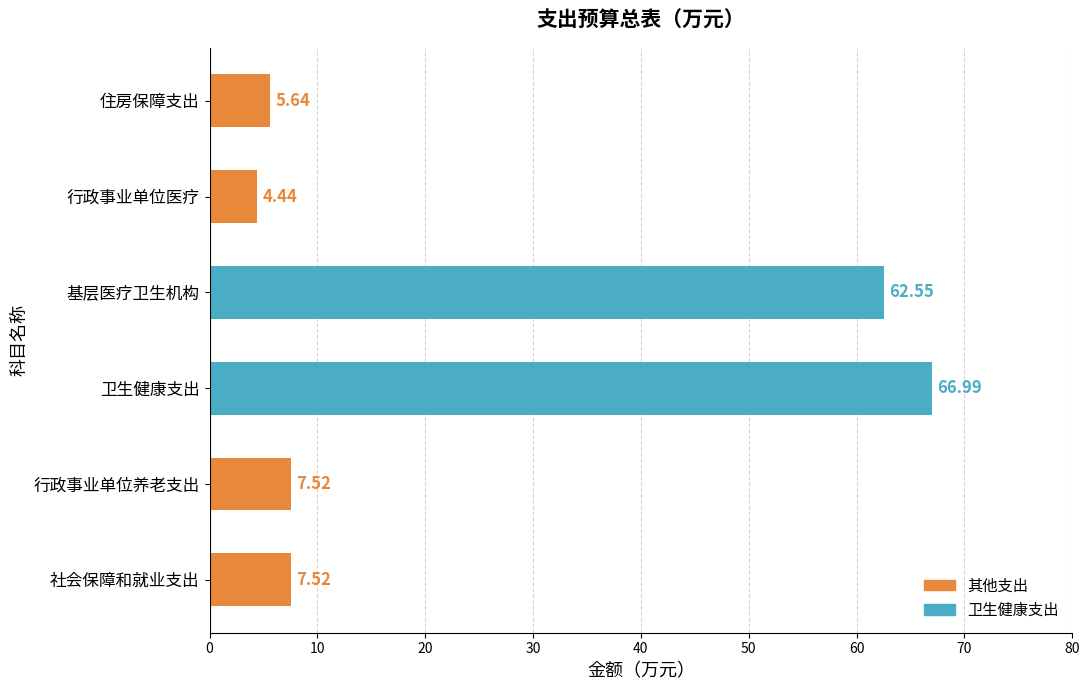

What is the ratio of the value at 社会保障和就业支出 to the value at 行政事业单位医疗?

1.7